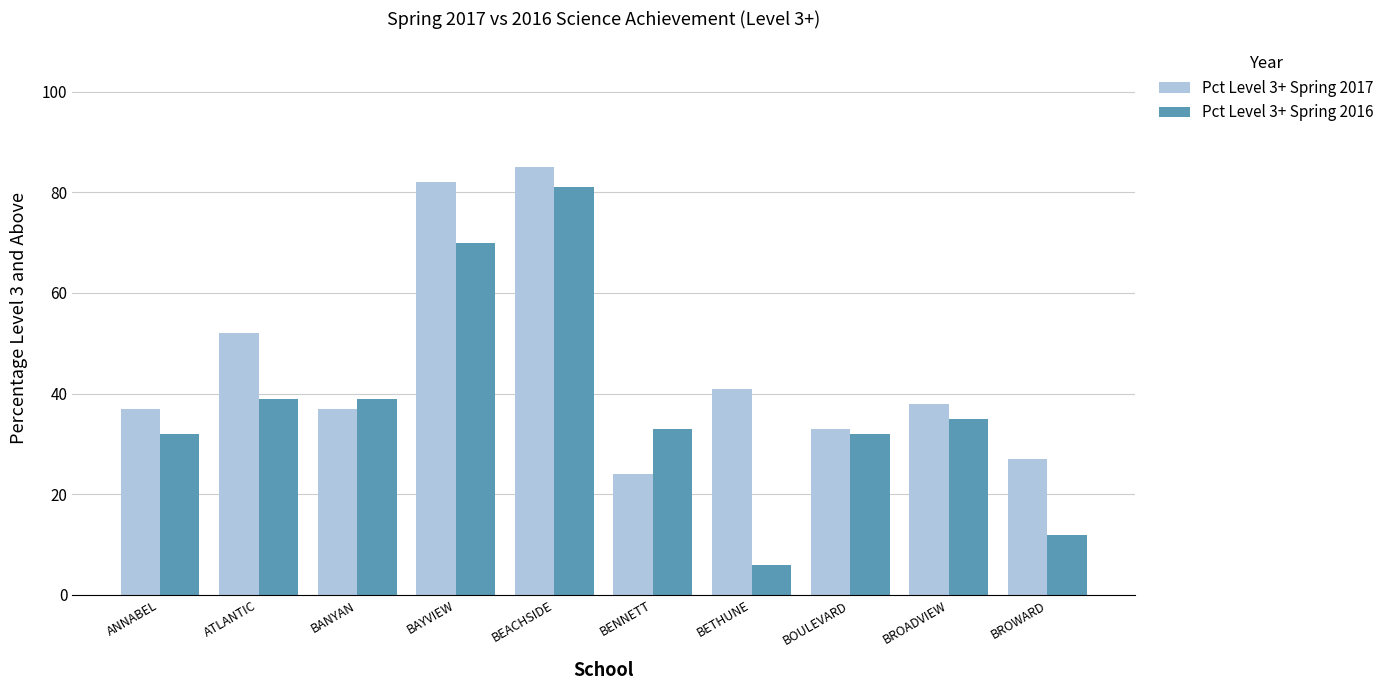

What is the difference between the Pct Level 3+ Spring 2016 values at BAYVIEW and BANYAN?

31